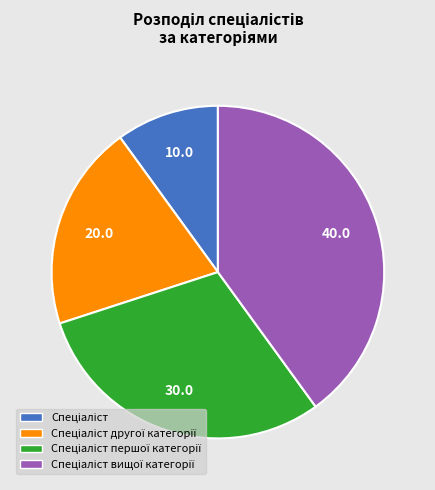

Is there any slice that represents more than half of the pie?

No